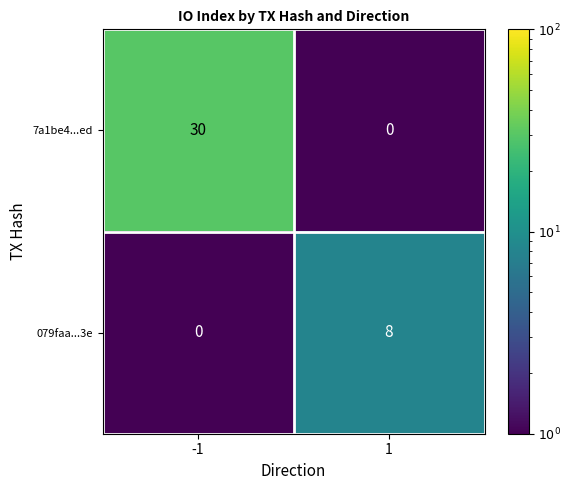

What value does the 7a1be4...ed series have at -1, to the nearest 10?

30